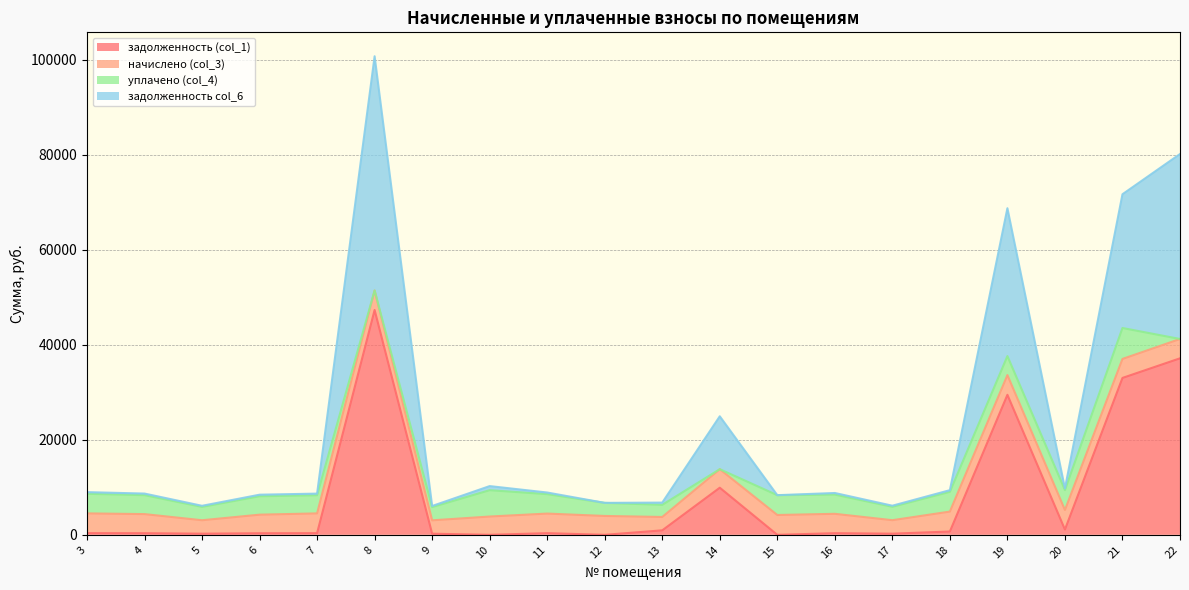

The value of задолженность col_6 at 8 is 35153.9. True or false?

False